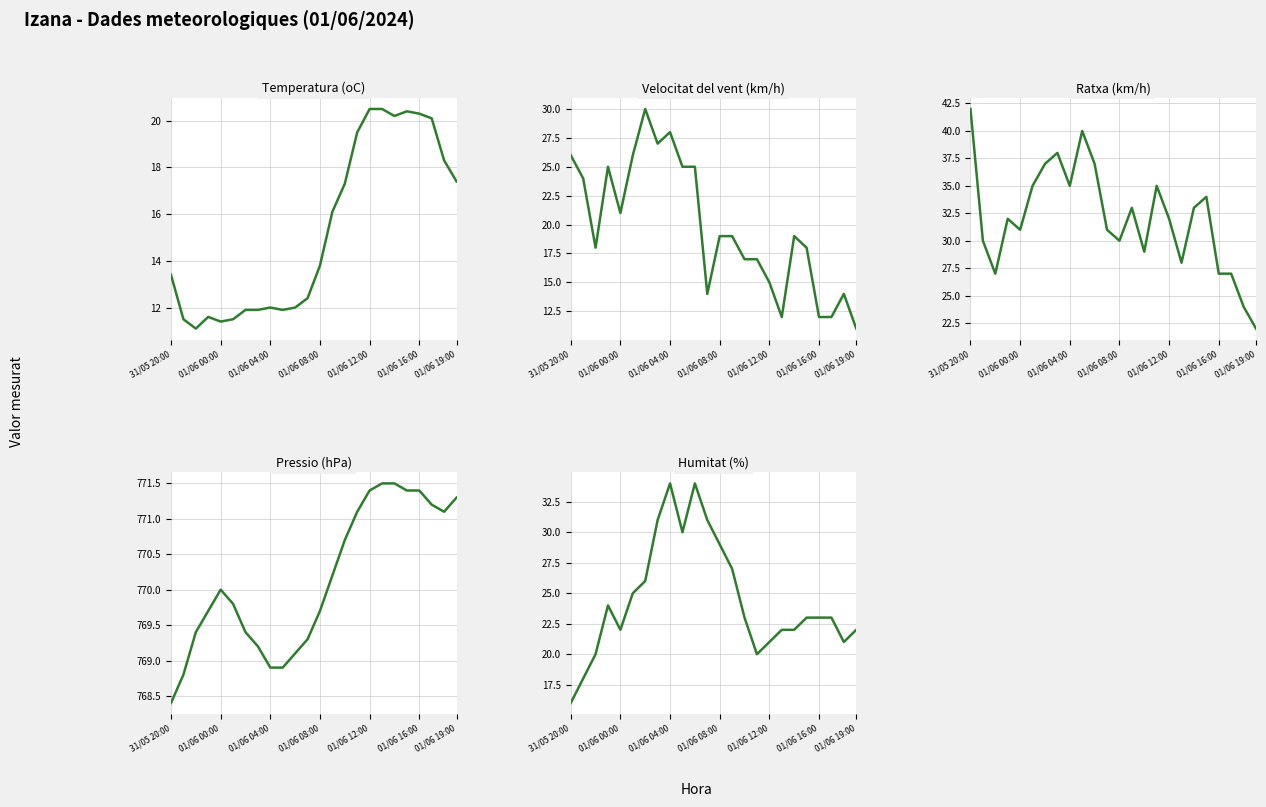

True or false: Ratxa (km/h) and Velocitat del vent (km/h) intersect in this chart.

False